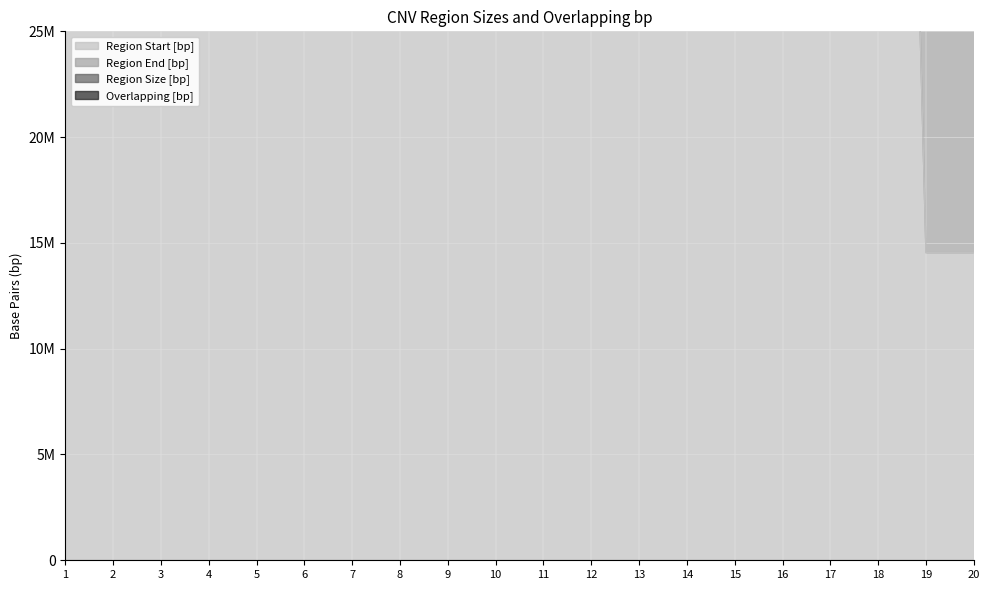

Between 12 and 17, which is larger?

17